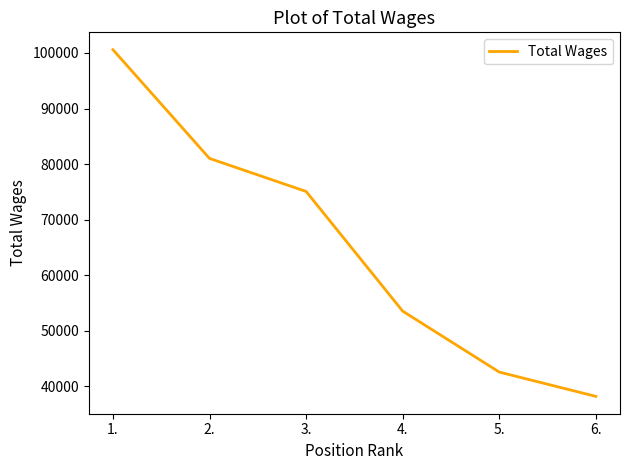

How many values are below 75073?

3